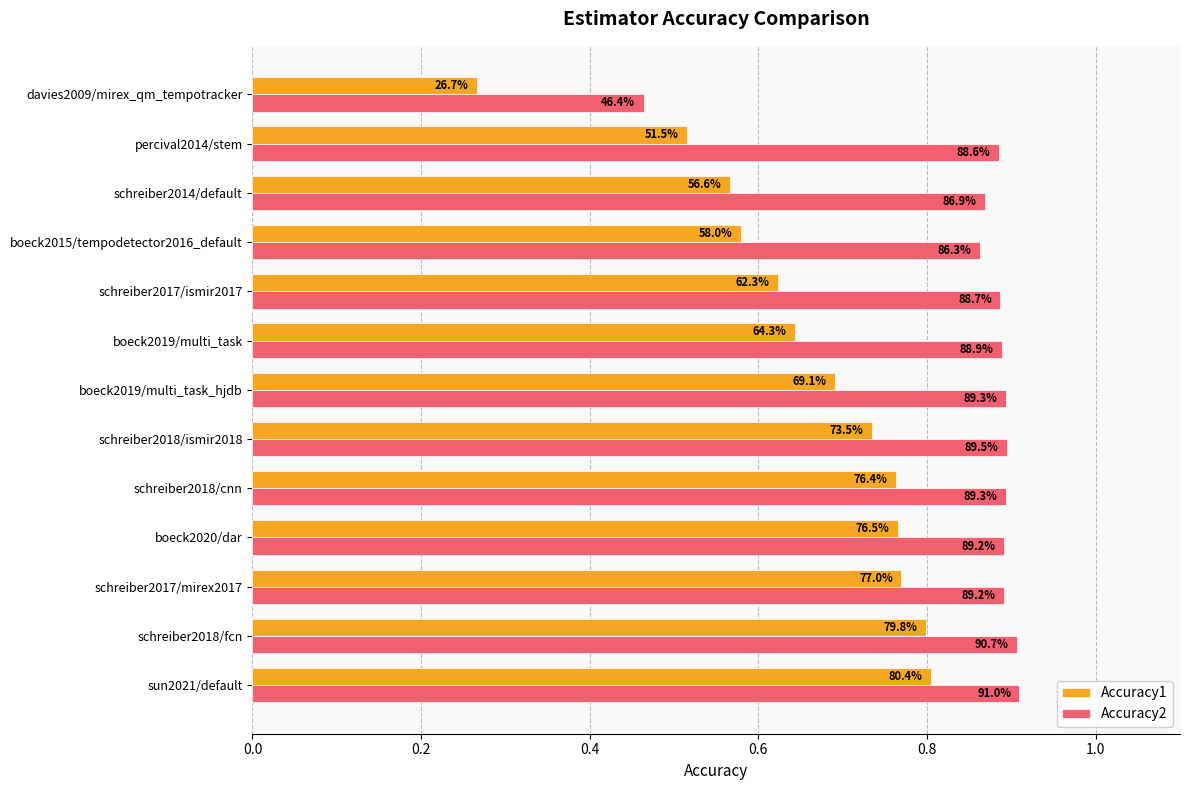

What is the difference between the second highest and second lowest values in the Accuracy1 series?

0.3